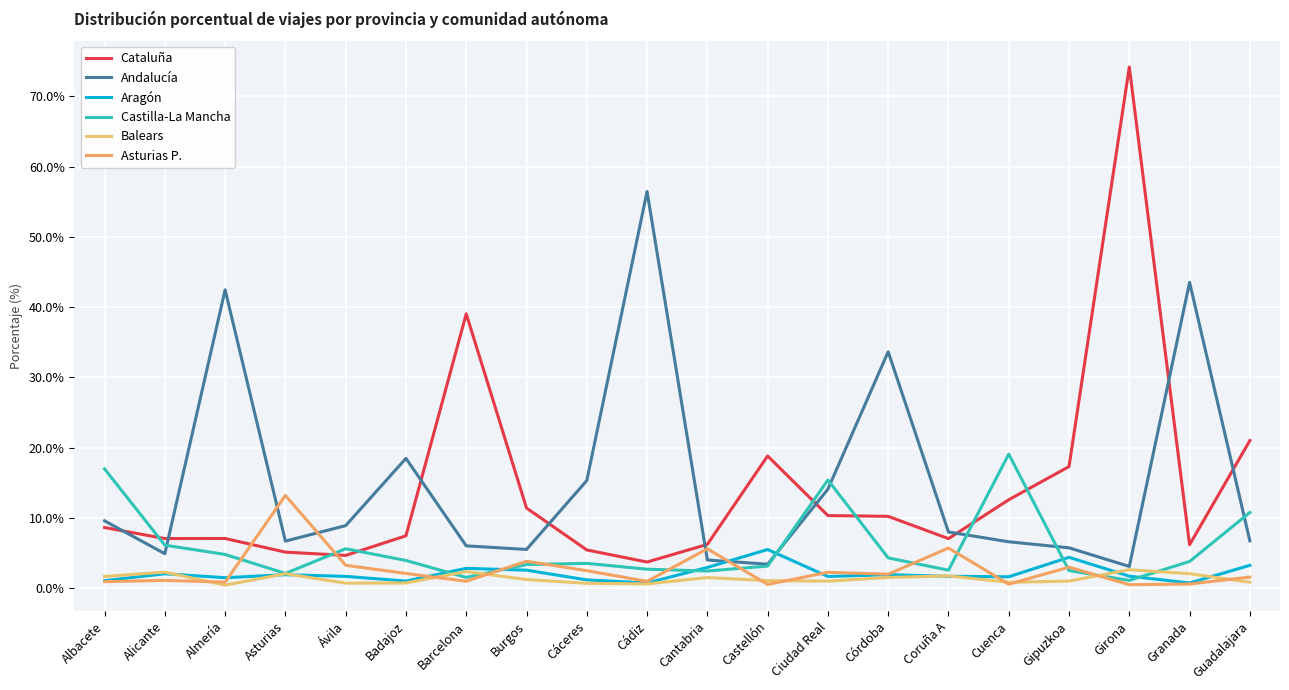

Which series has the largest total across all categories?

Andalucía